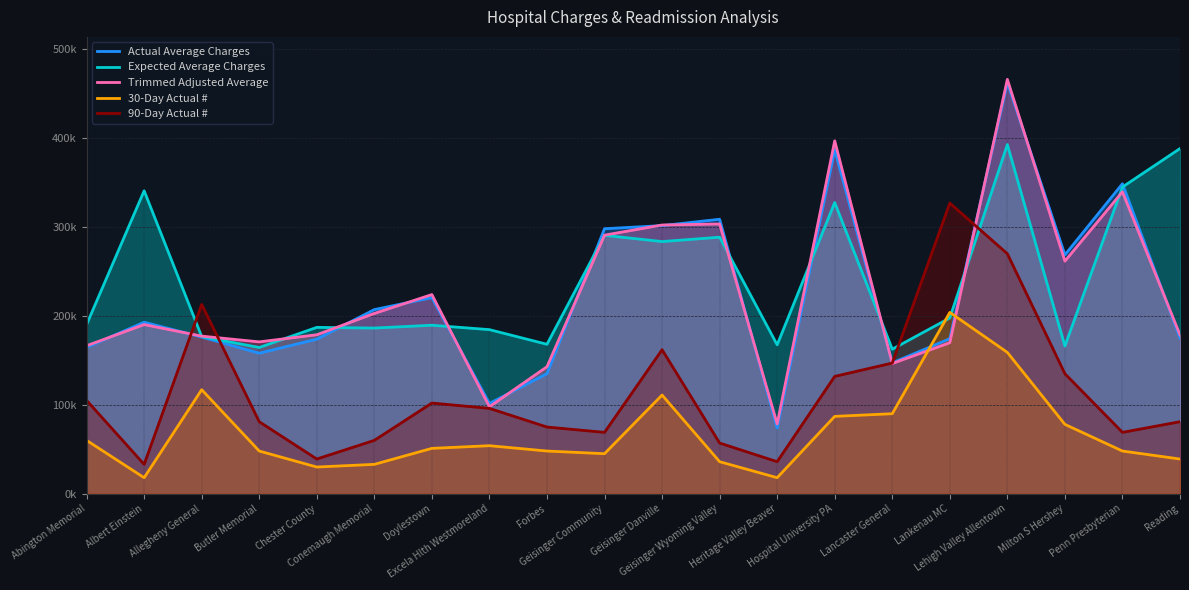

Which series has the largest range (max minus min)?

Actual Average Charges